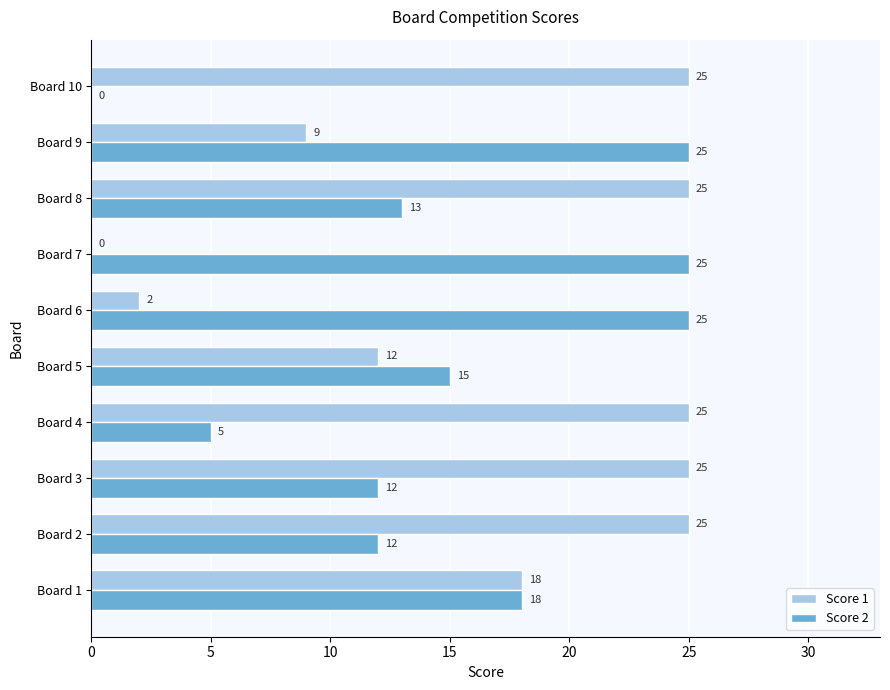

How many series are shown in this chart?

2